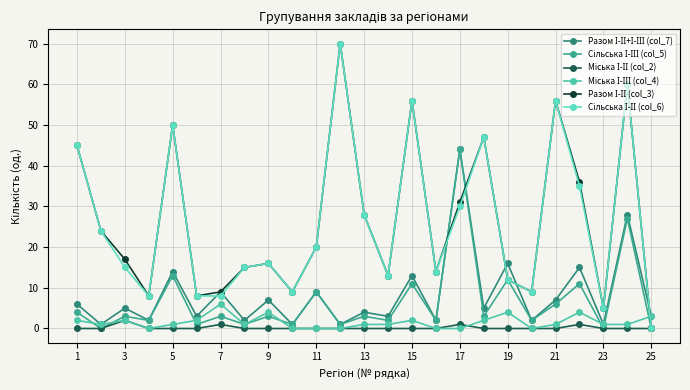

Between which two adjacent categories do Міська І-ІІ (col_2) and Міська І-ІІІ (col_4) first intersect?

16 and 17